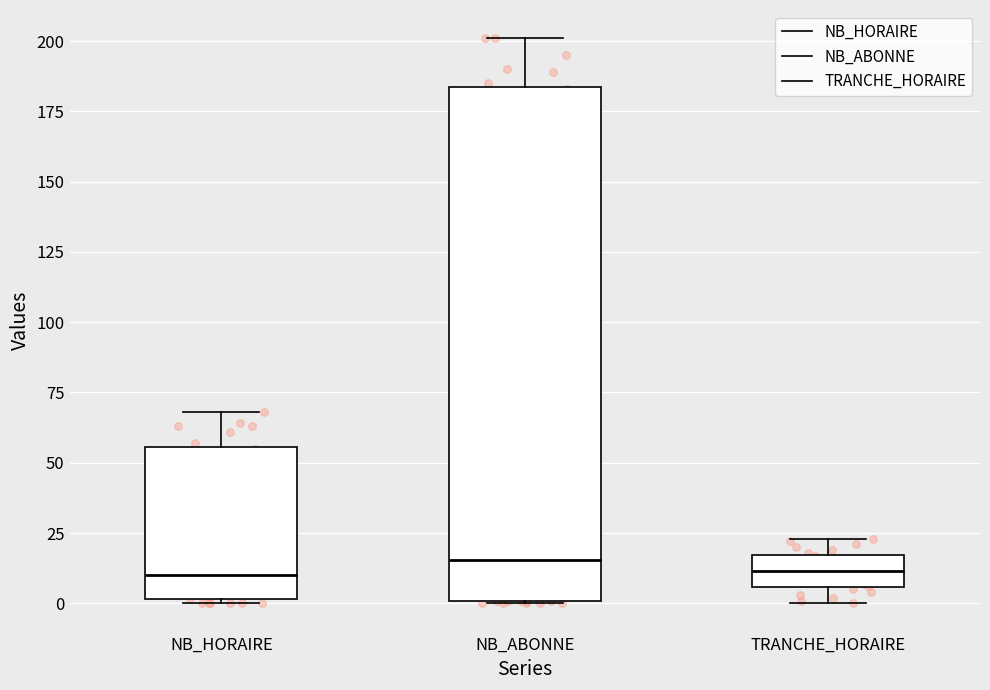

Which box is the tallest, from its lower edge to its upper edge?

NB_ABONNE